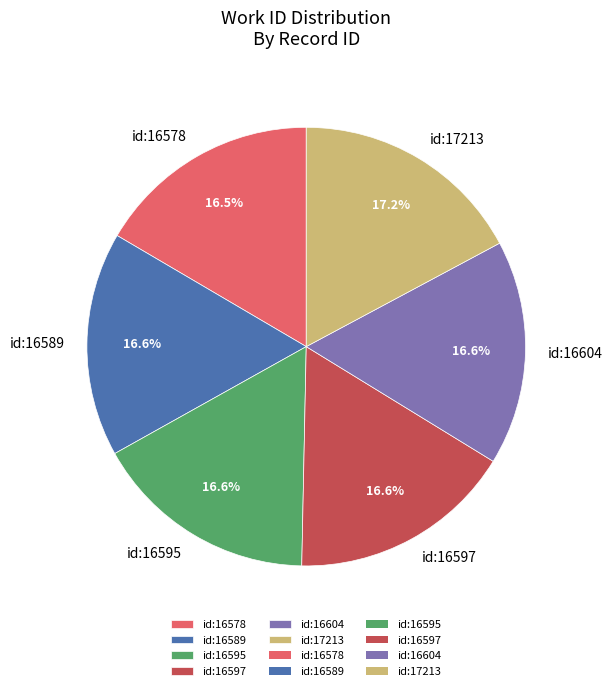

Which slice is the largest?

id:17213